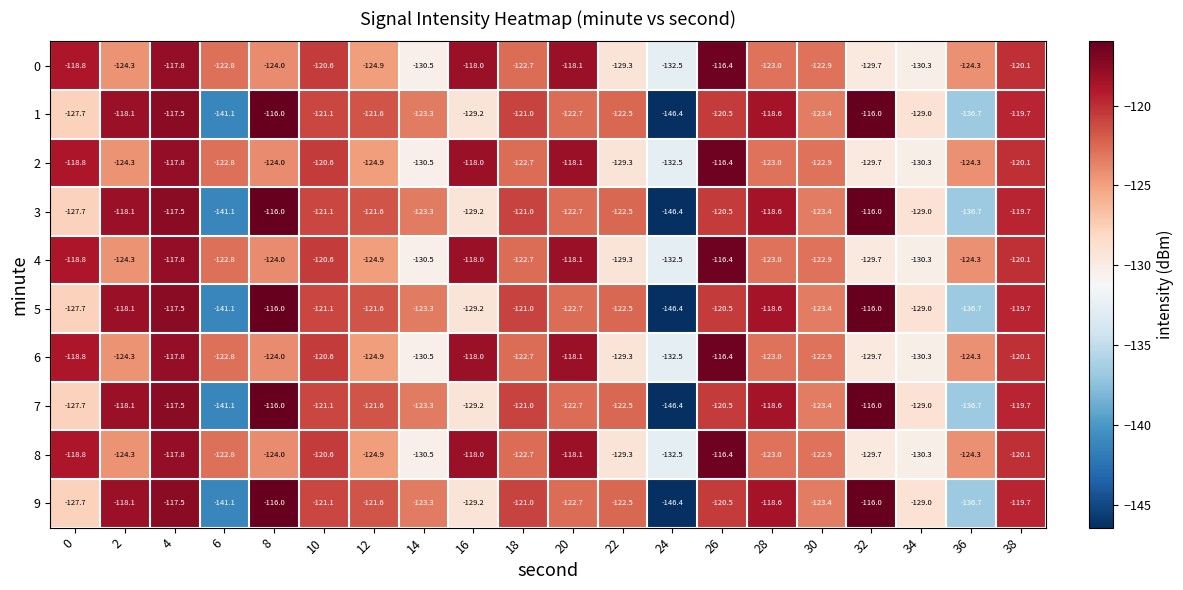

What is the smallest value displayed?

-146.4